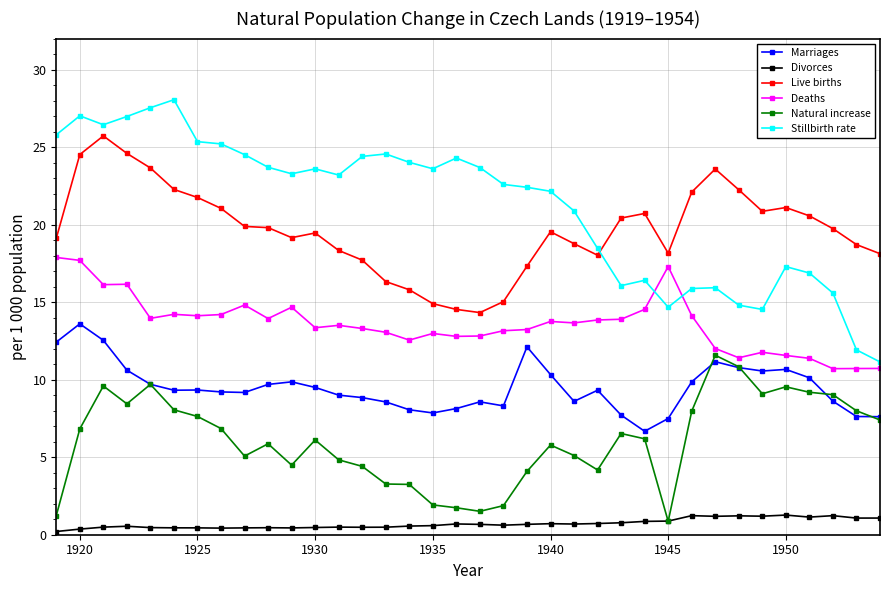

What is the maximum value for Stillbirth rate?

28.1